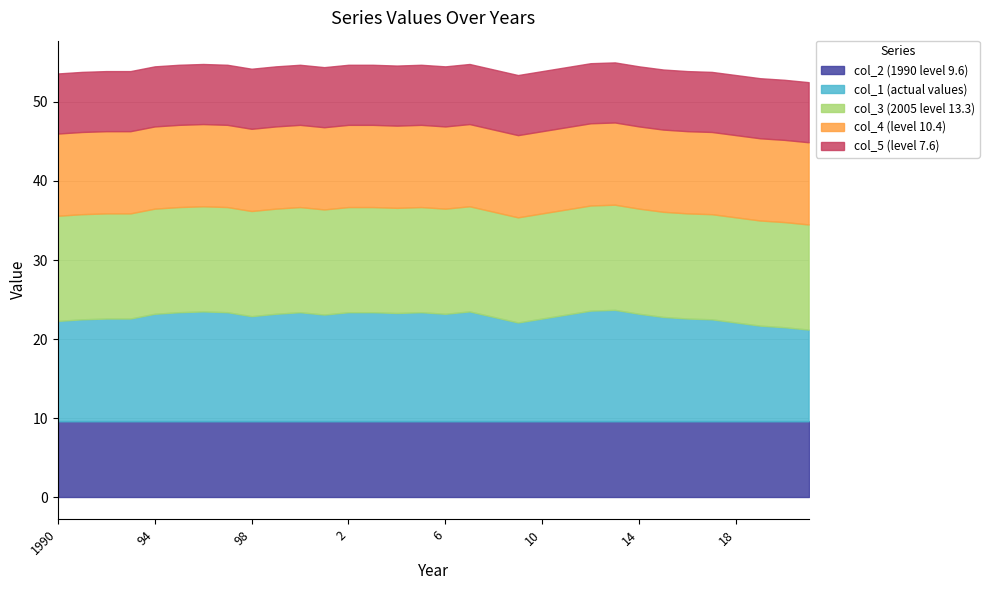

Does the chart have visible grid lines?

Yes